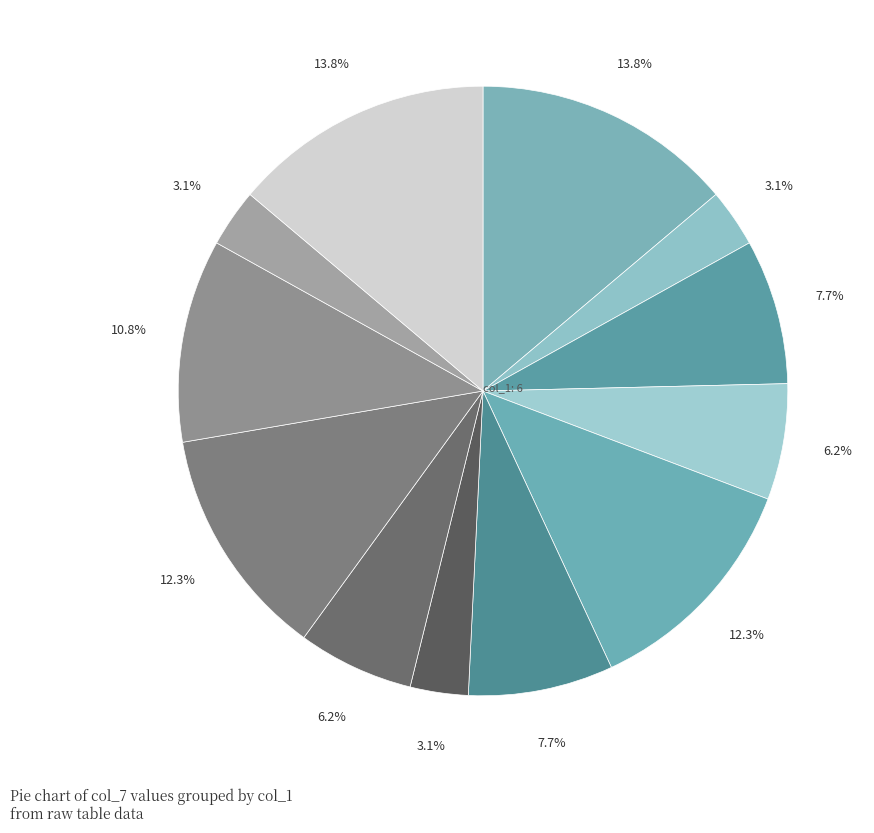

How many slices are in this pie chart?

12